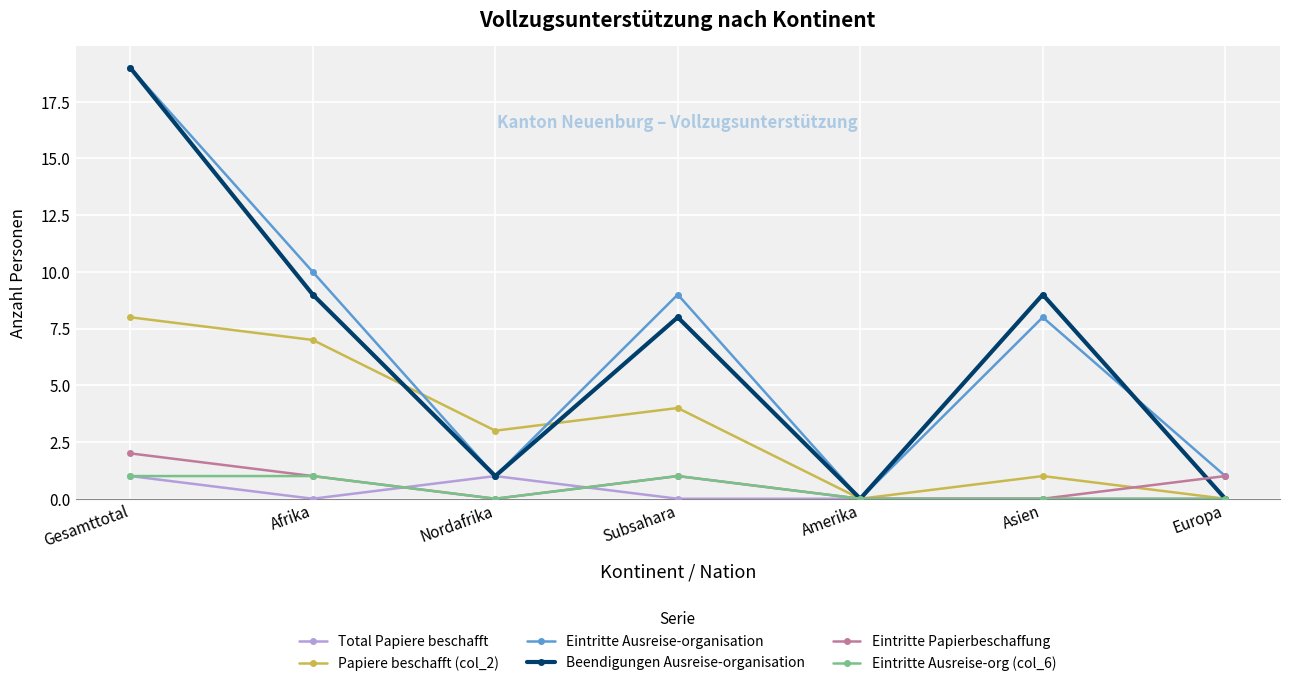

Where do Papiere beschafft (col_2) and Beendigungen Ausreise-organisation first cross each other?

Afrika and Nordafrika